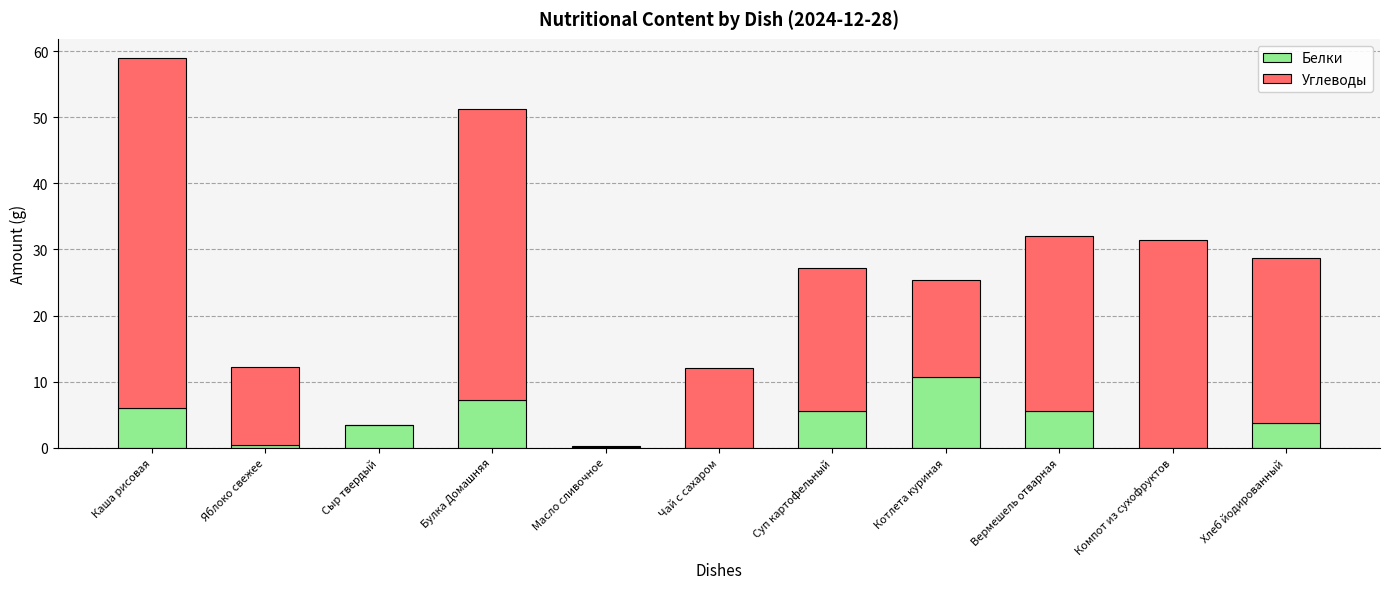

What is the sum of the Белки values at Суп картофельный and Булка Домашняя?

12.8